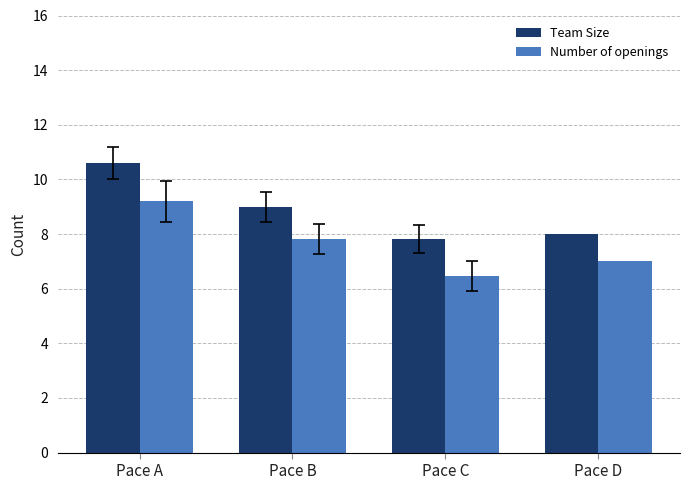

Which series has the widest spread of values?

Team Size